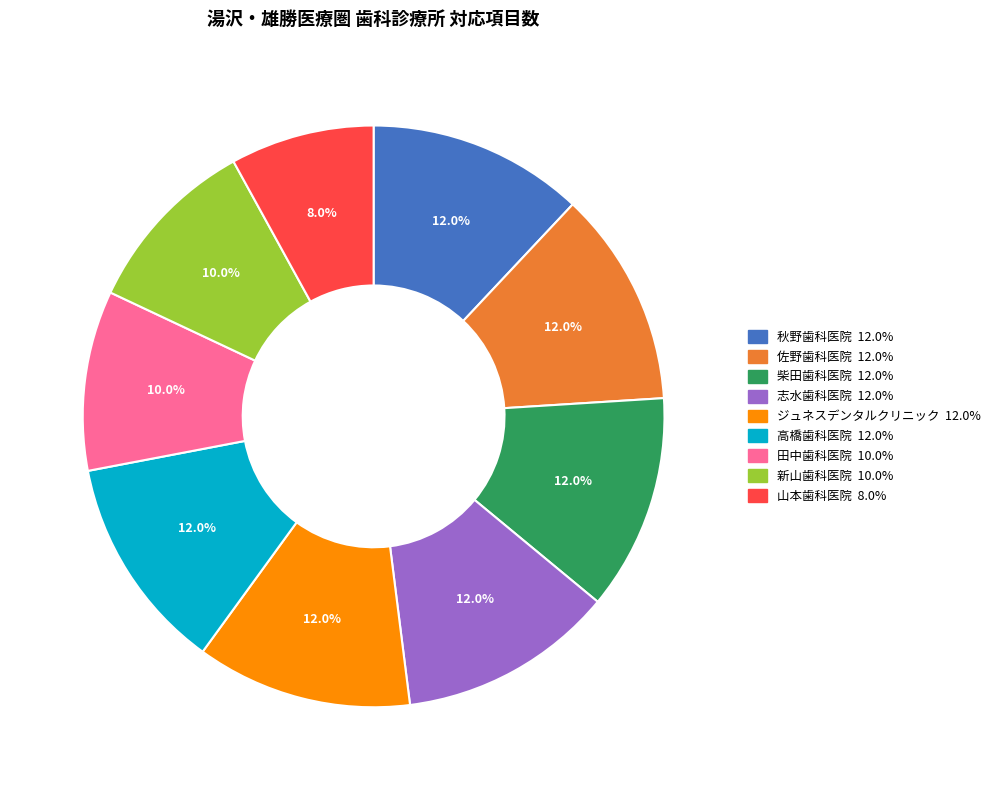

To the nearest percent, what portion does 山本歯科医院 represent?

8%